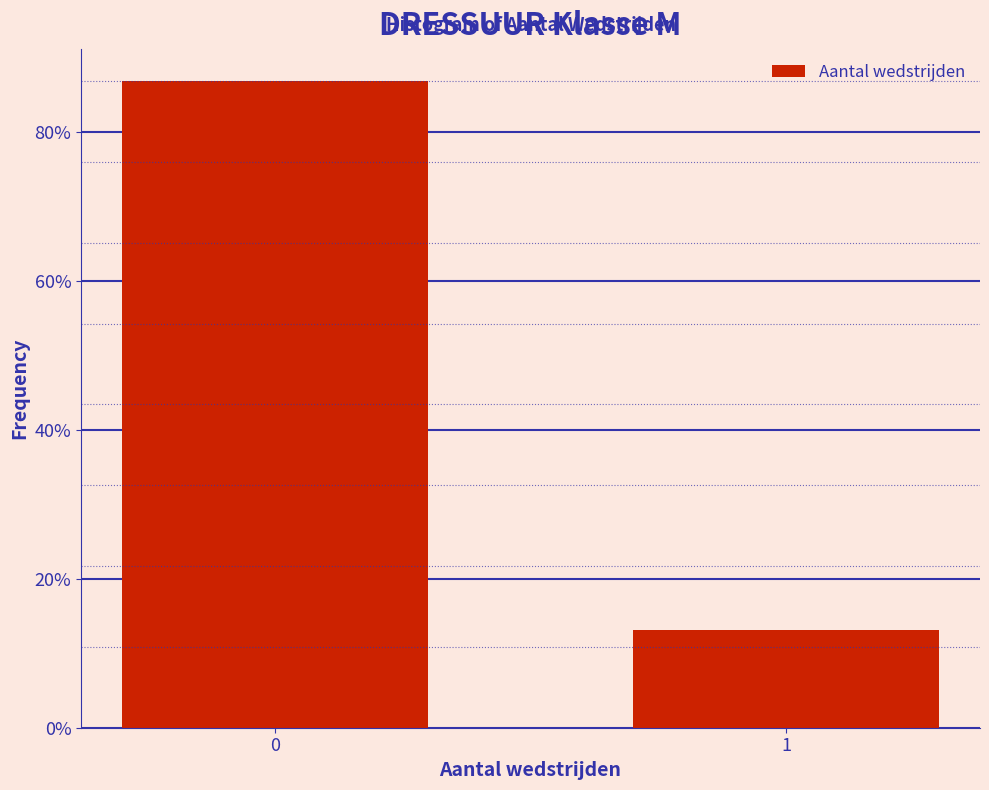

Reading right to left, transcribe all the data shown in this chart.

1=13.2	0=86.8